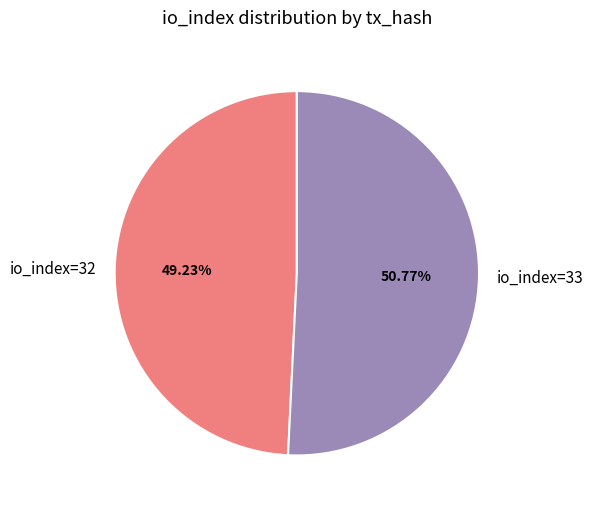

What is the ratio of the value at io_index=32 to the value at io_index=33?

1.0